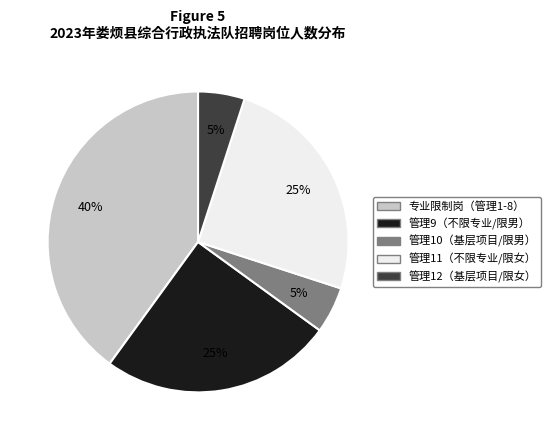

Count the number of slices in the pie.

5